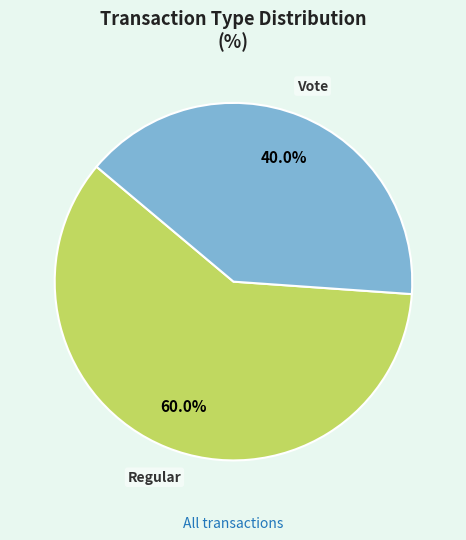

To the nearest percent, what is the combined percentage of Regular and Vote?

100%